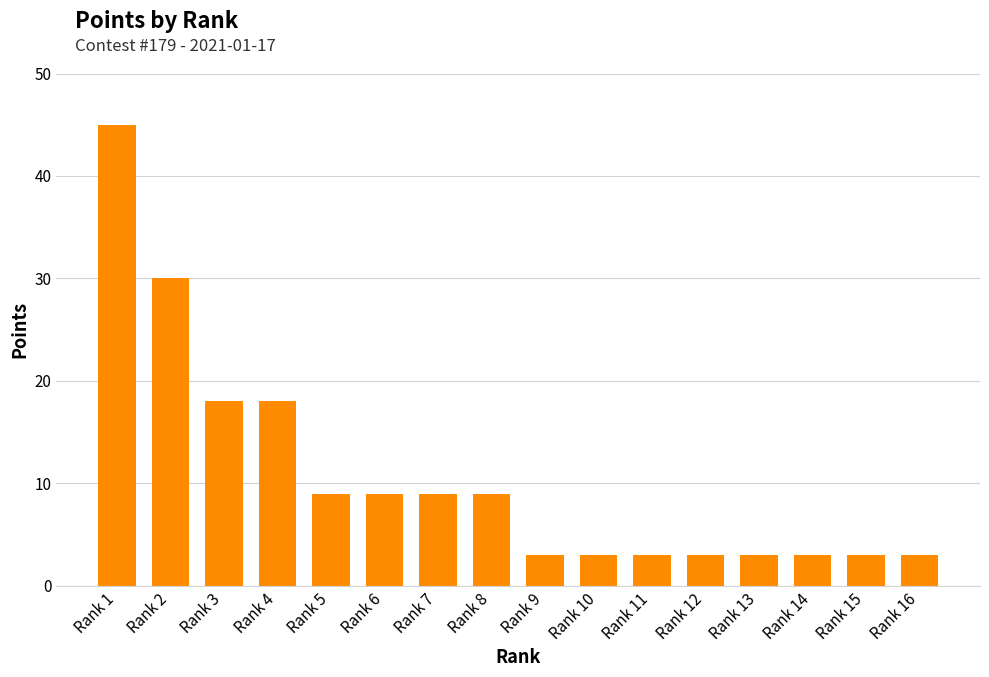

How many values are between 3 and 18?

14